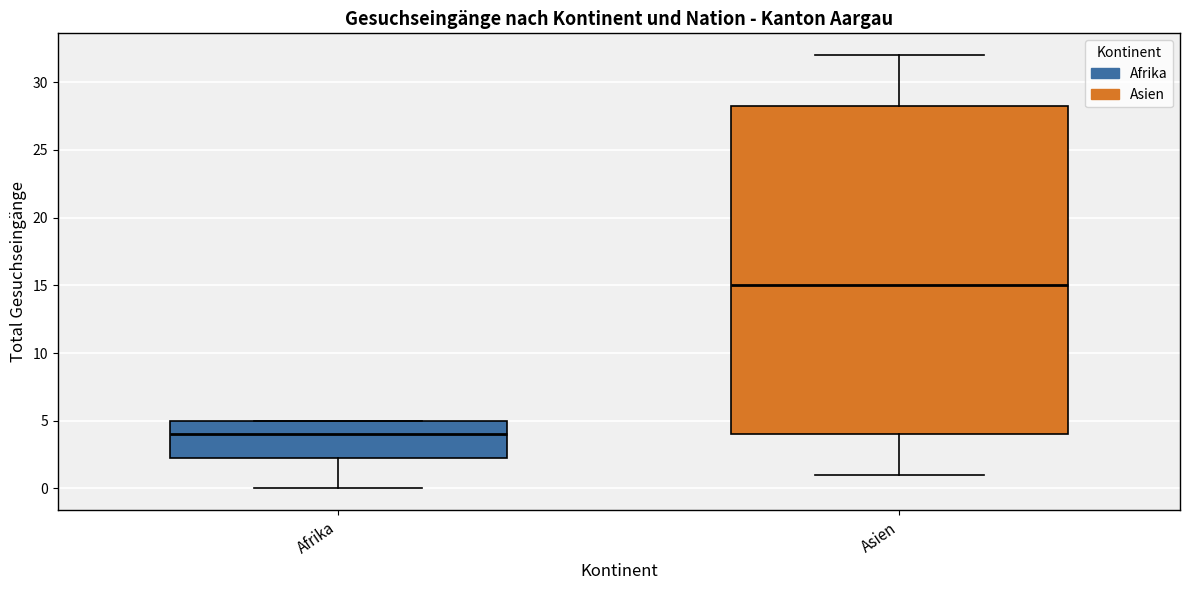

Where is the upper edge of the box for Afrika on the y-axis? The values are not printed on the chart, so give them approximately, as read against the axis.

5.0